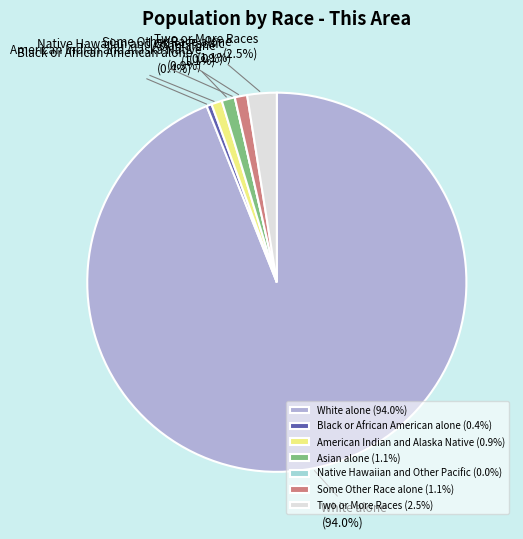

To the nearest percent, what is the combined percentage of Some Other Race alone and Black or African American alone?

1%